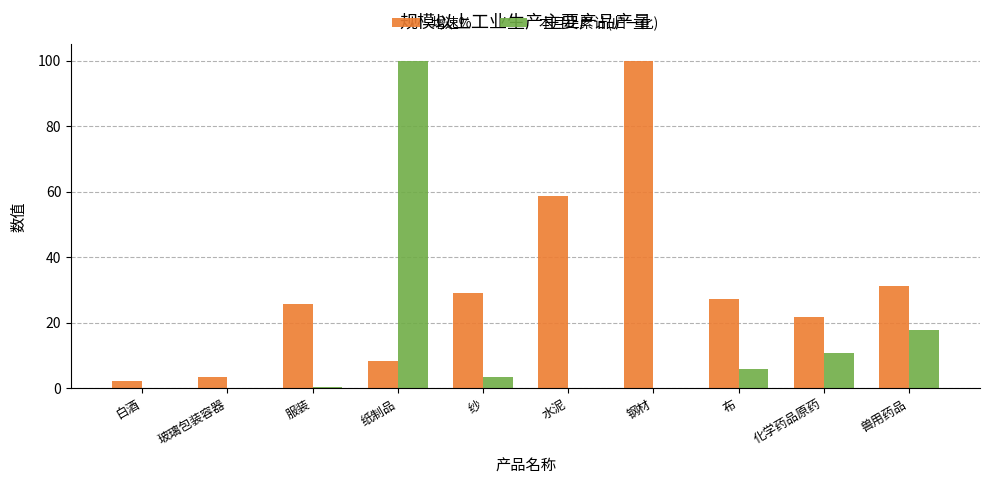

What is the sum of all 增速% values?

308.1